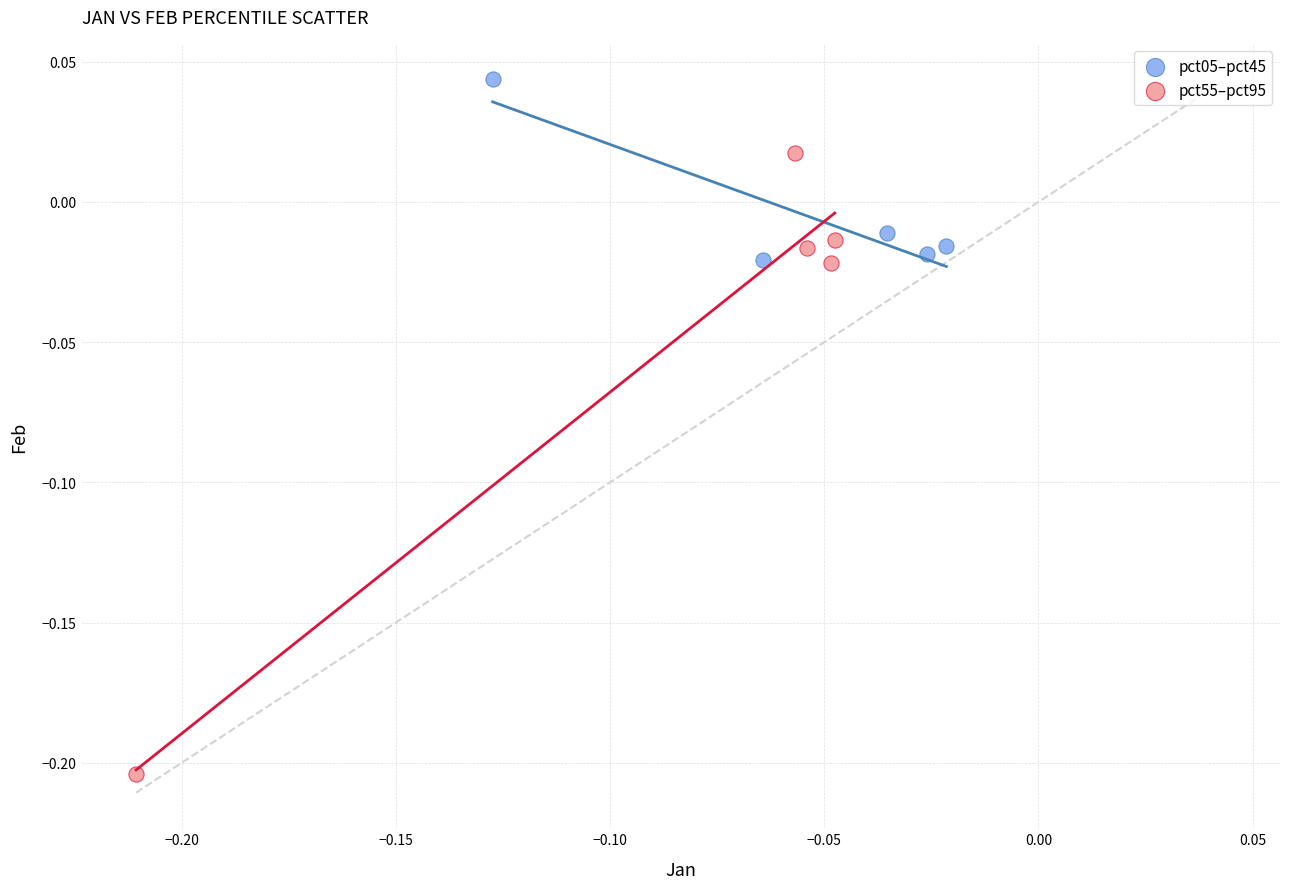

Which series has the widest spread of Y values?

pct55–pct95